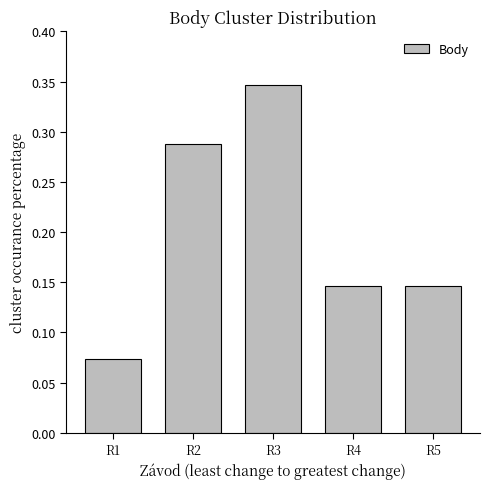

True or false: the data shows 0.5 at R3.

False